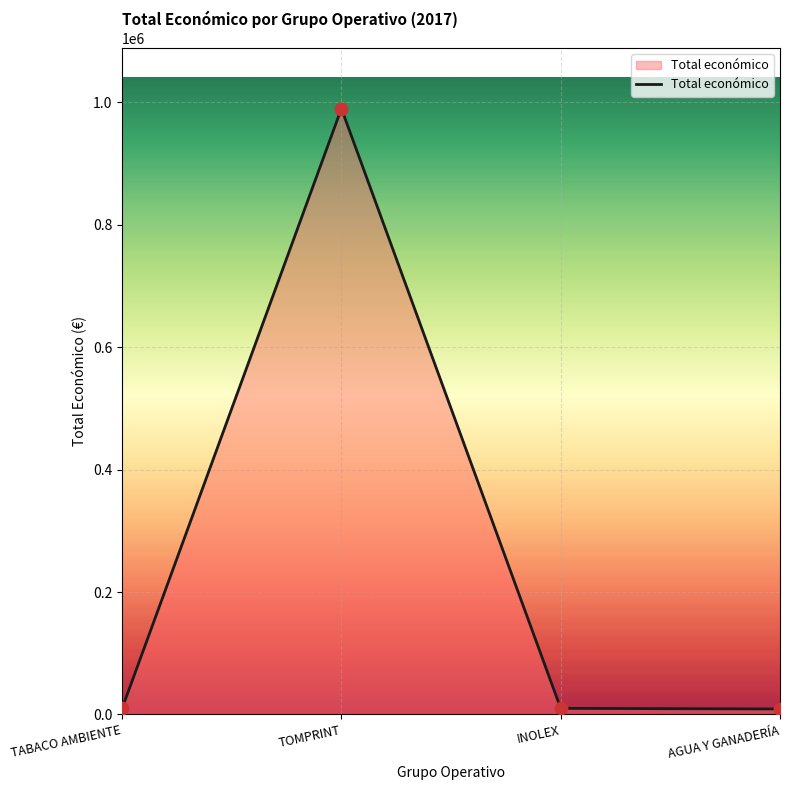

What is the change in value from TABACO AMBIENTE to TOMPRINT?

+979974